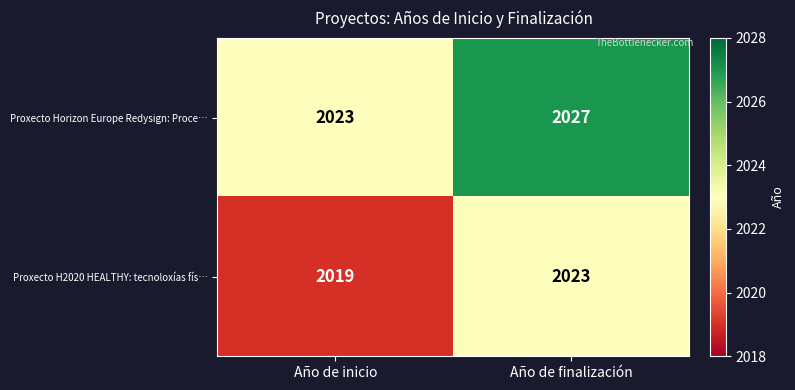

Which series has the largest total across all categories?

Proxecto Horizon Europe Redysign: Proce…